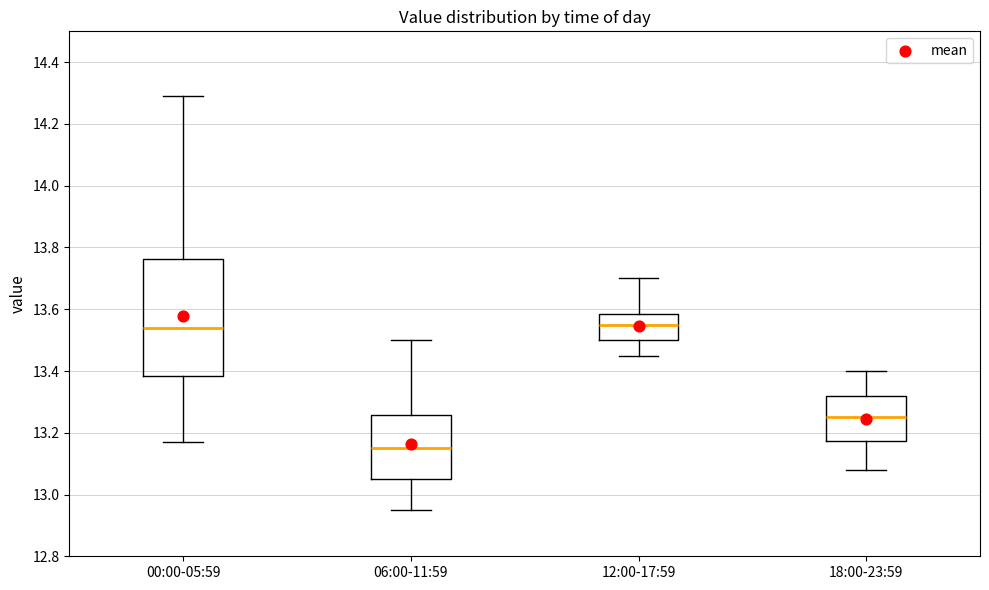

Where is the upper edge of the box for 06:00-11:59 on the y-axis? The values are not printed on the chart, so give them approximately, as read against the axis.

13.26